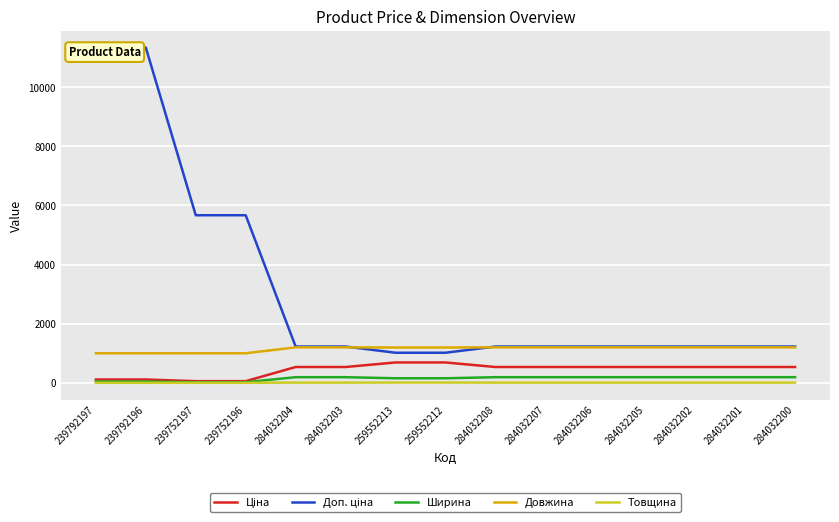

True or false: Товщина has more than 0 points higher than both neighbors.

False